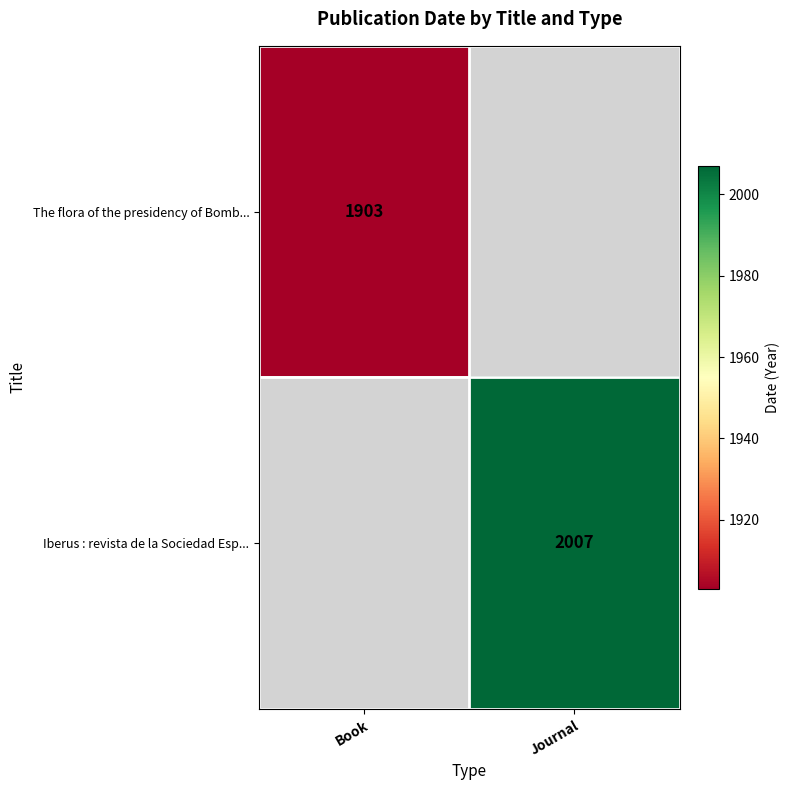

Is it true that Iberus : revista de la Sociedad Esp... equals 2007 at Journal?

True